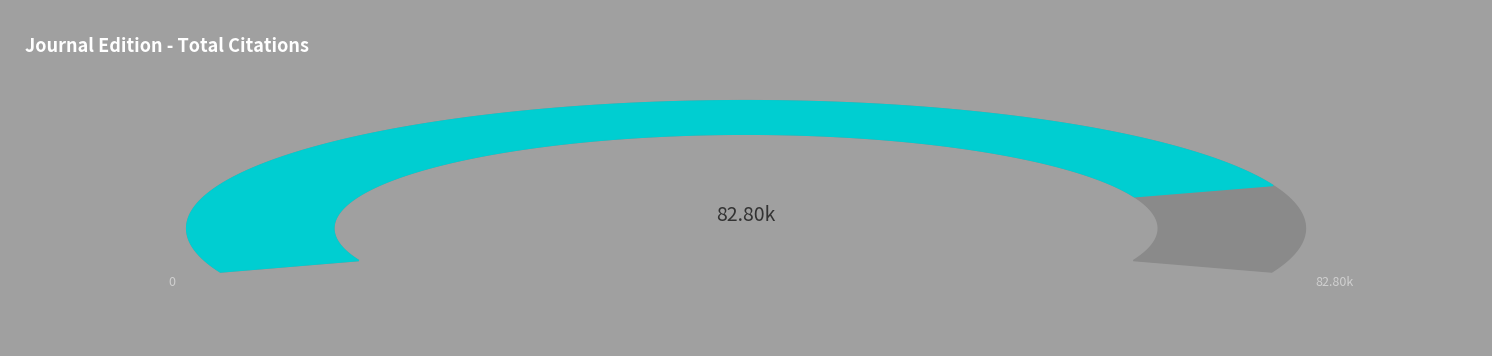

To the nearest percent, what is the difference between the largest and smallest slice percentages?

48%